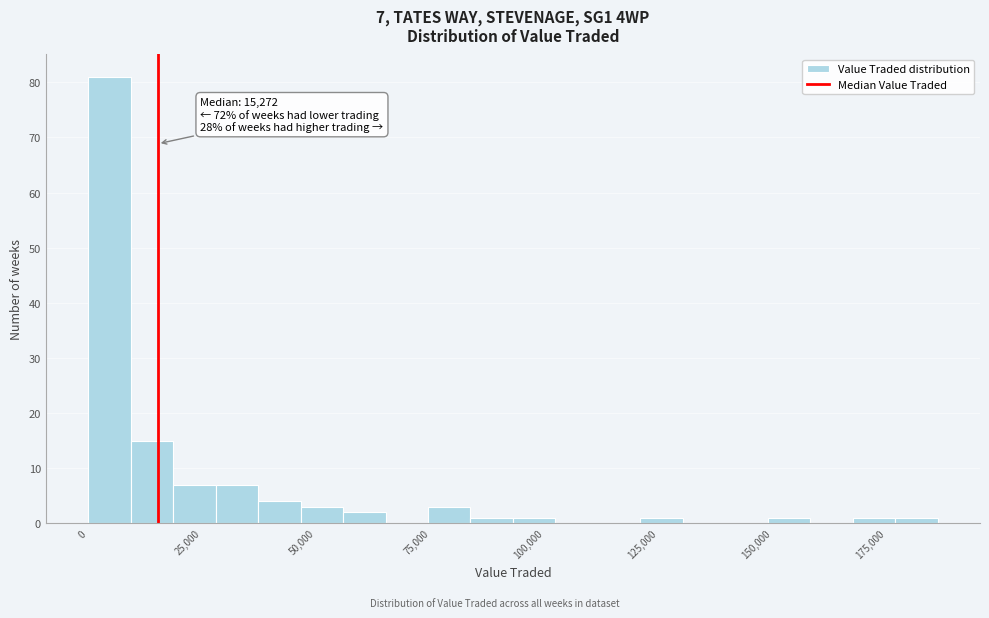

Around what value on the x-axis is the tallest bar? Give the approximate position of its centre, as read against the axis.

5000